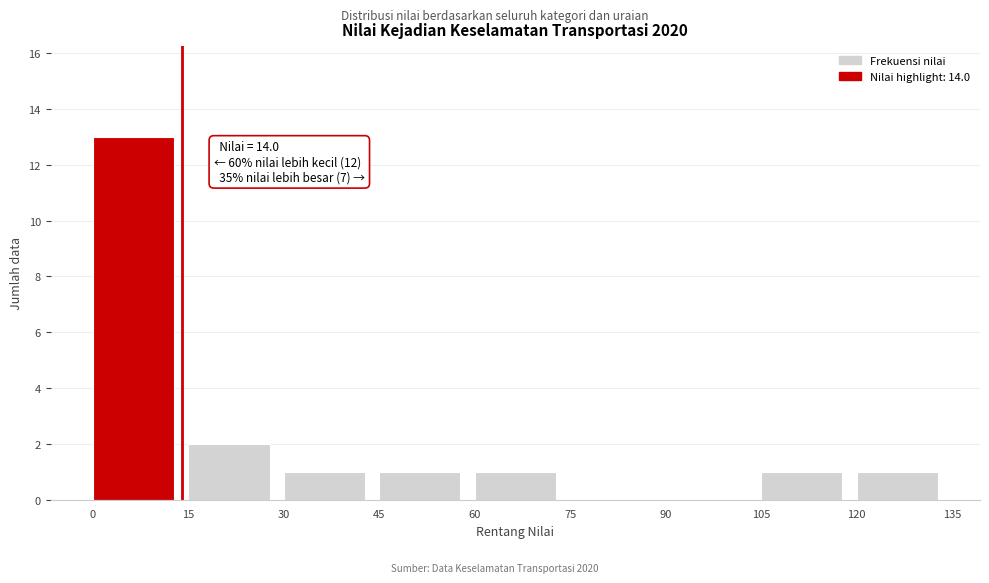

Which range on the x-axis has the tallest bar?

0 to 15